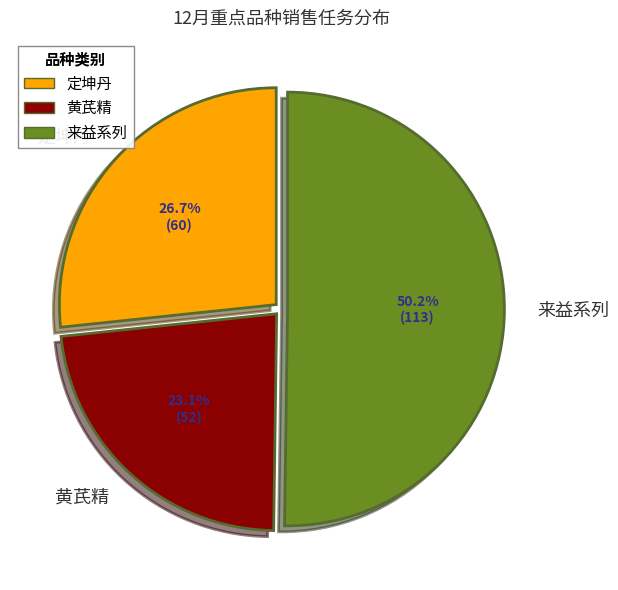

How many slices are in this pie chart?

3